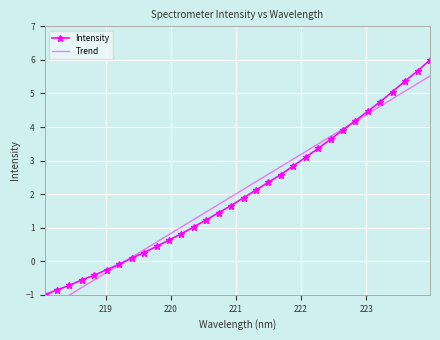

What is the average value of the Trend series?

2.0